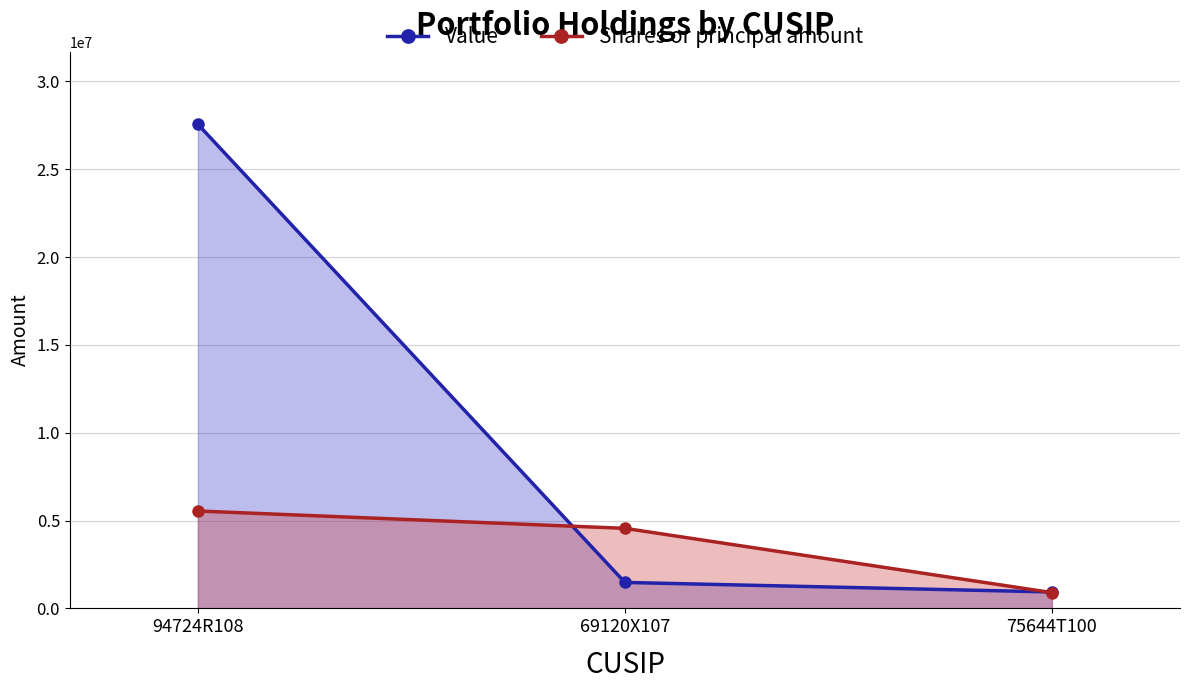

What is the value of the Value point at the 2nd from the left?

1478160